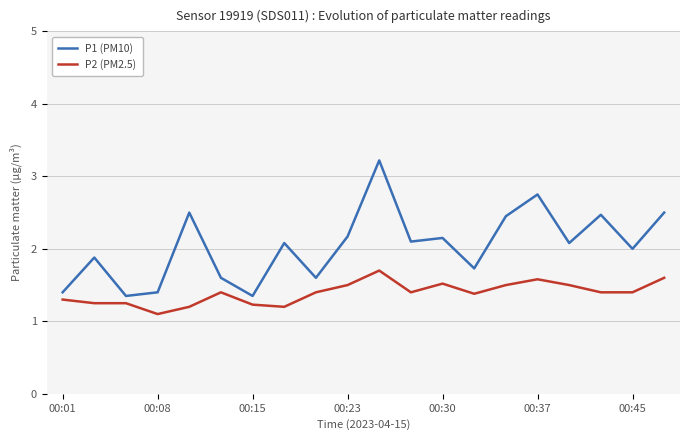

How many lines are shown in the chart?

2